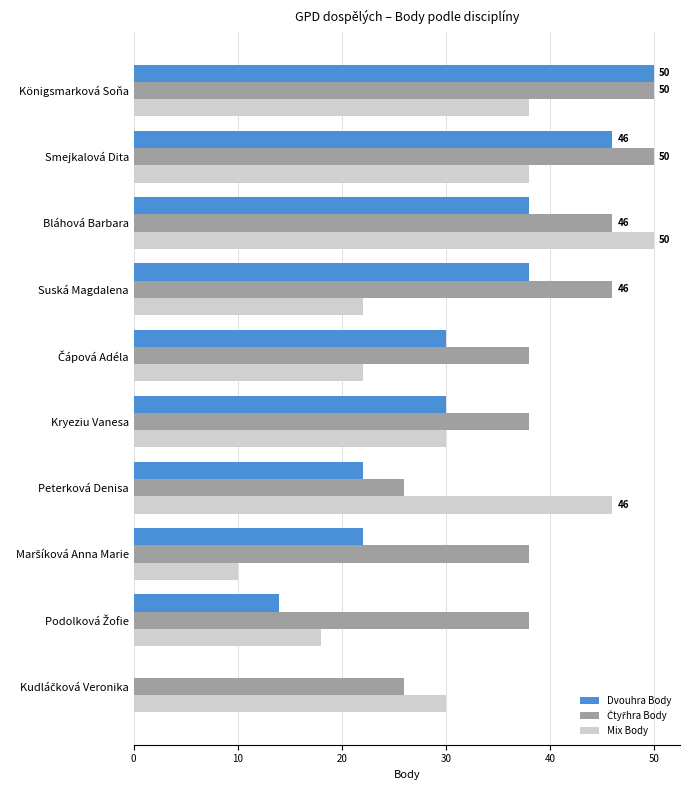

What is the sum of the Dvouhra Body values at Bláhová Barbara and Königsmarková Soňa?

88